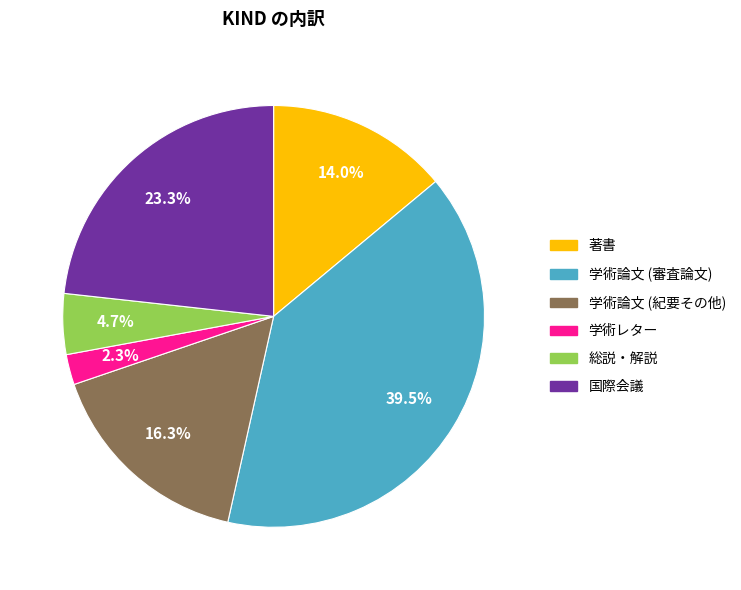

Which category has the biggest portion of the pie?

学術論文 (審査論文)